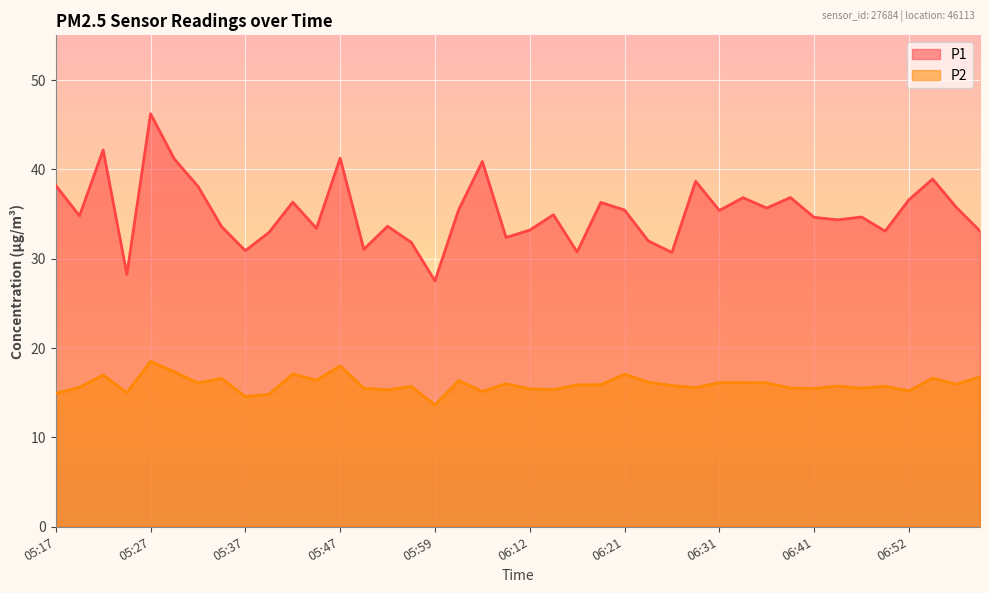

True or false: P1 and P2 intersect in this chart.

False